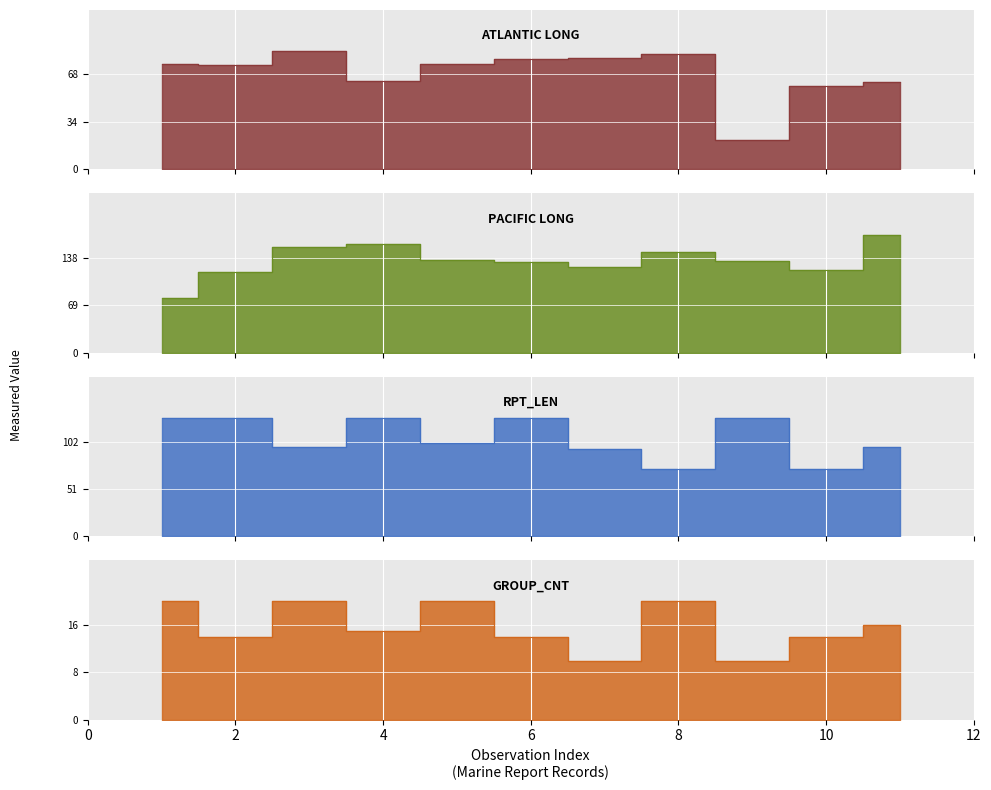

List the series in order of their overall mean, highest first.

PACIFIC, RPT_LEN, ATLANTIC, GROUP_CNT